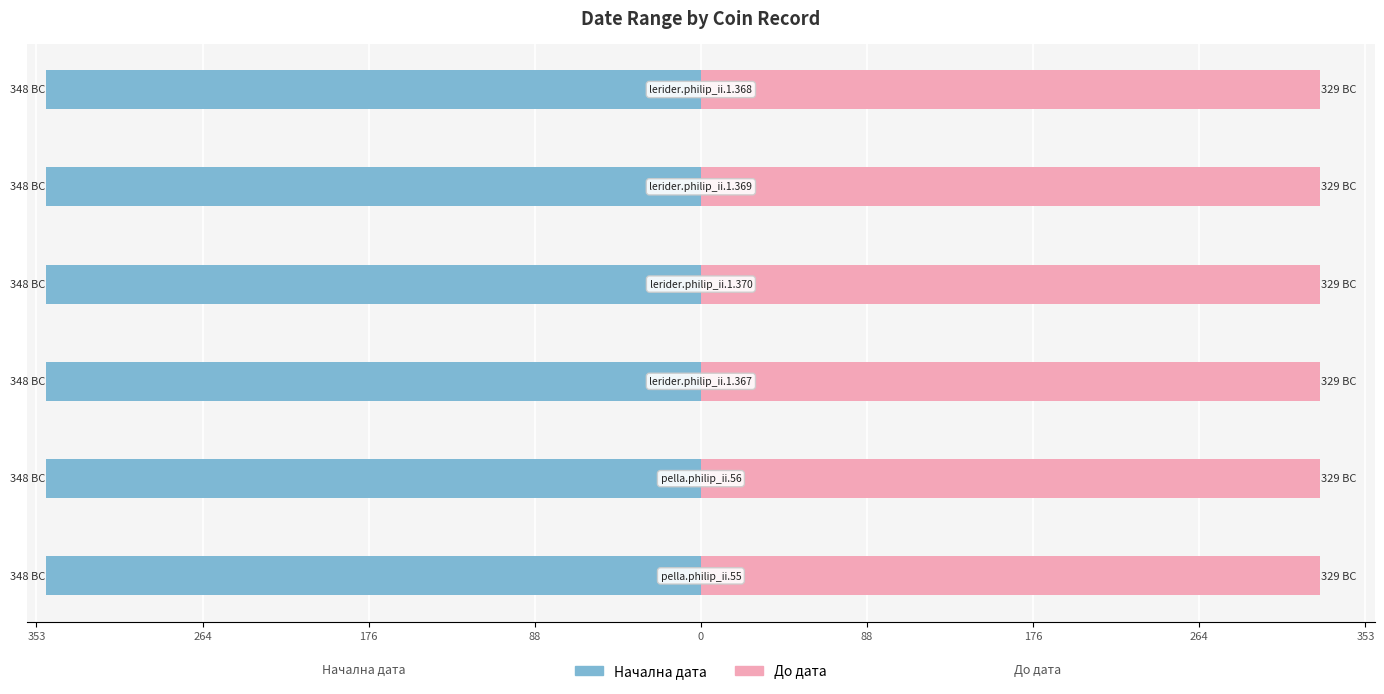

What is the label of the 1st bar from the right?

lerider.philip_ii.1.368